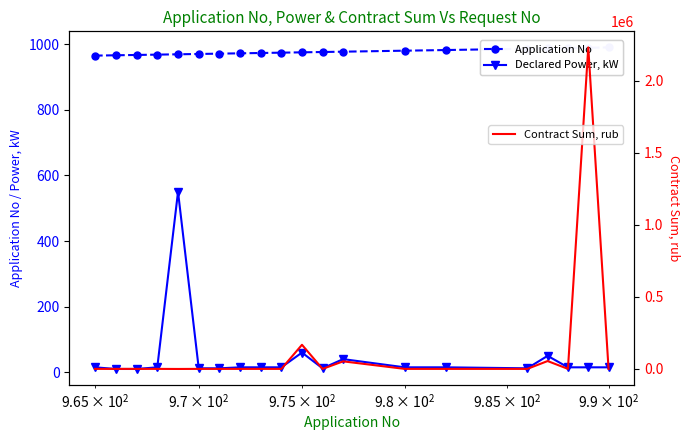

What is the maximum value for Contract Sum, rub?

2229959.3